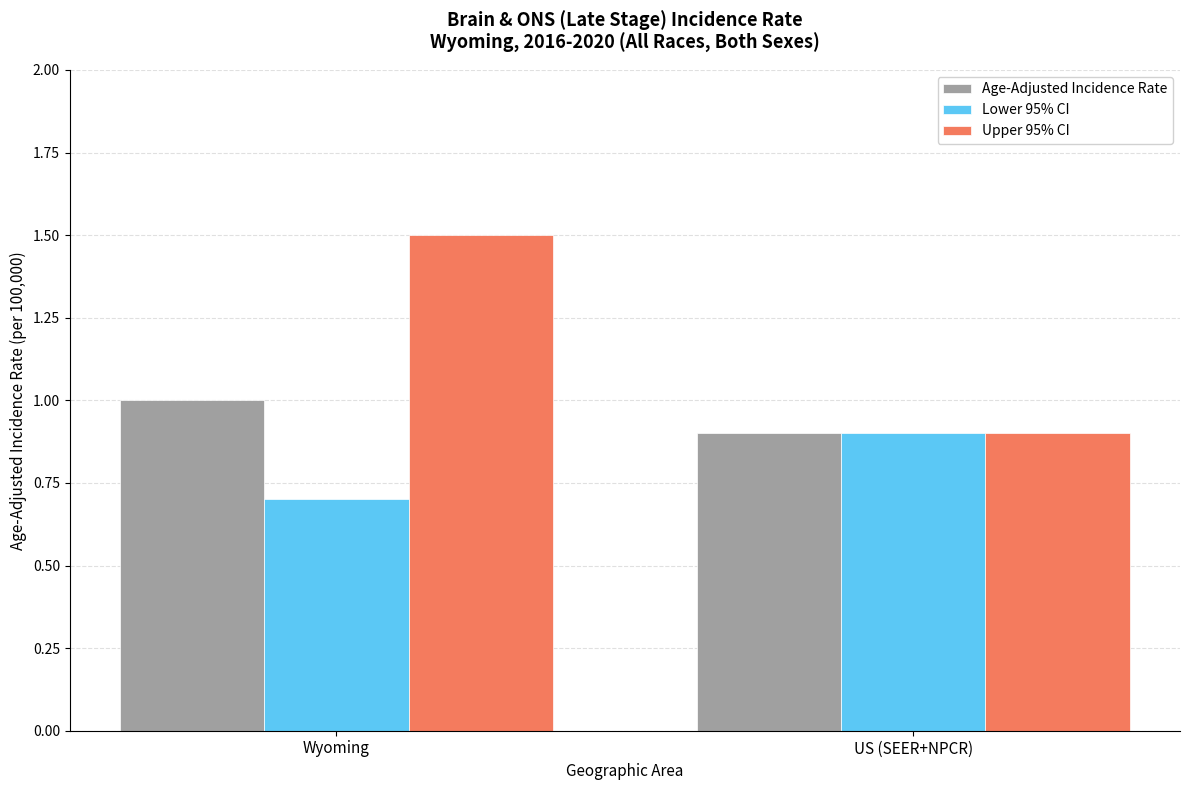

What is the label of the 1st bar from the right?

US (SEER+NPCR)